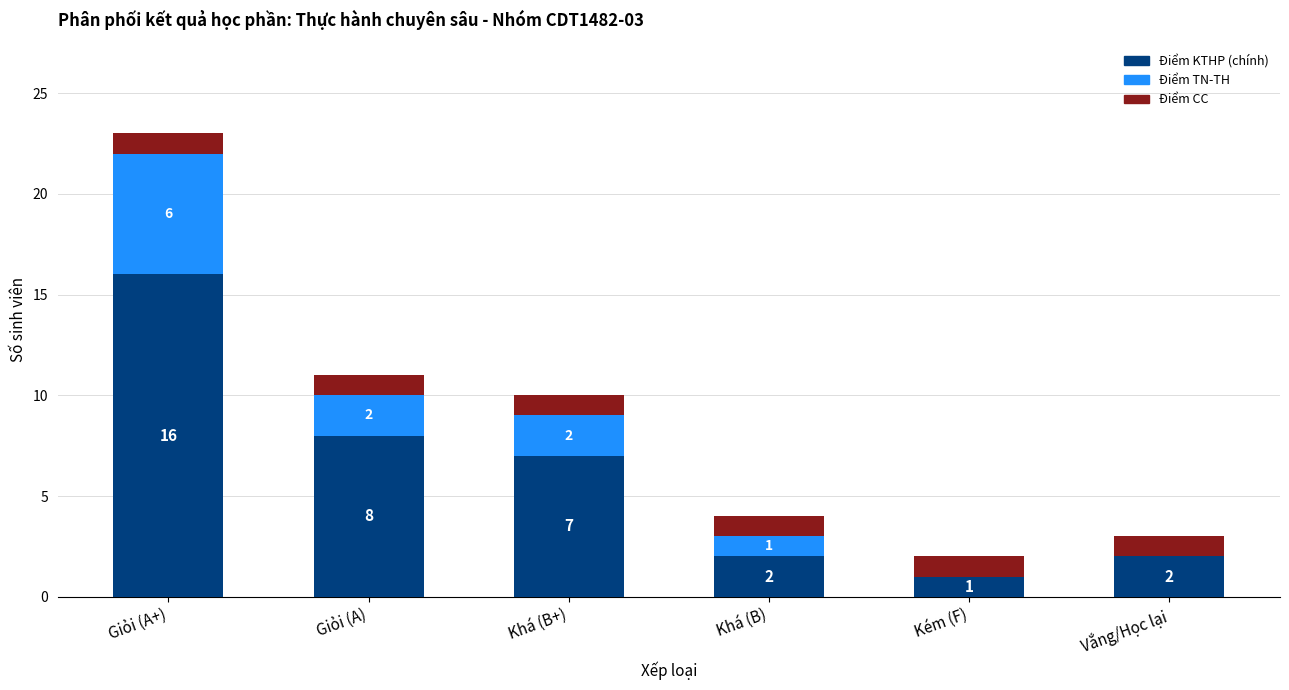

What is the sum of all Điểm KTHP (chính) values?

36